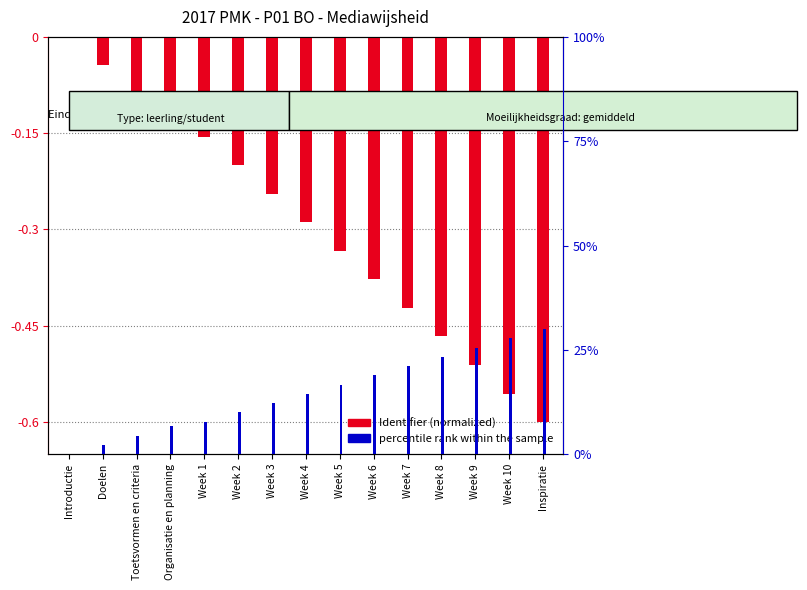

Where is percentile rank within the sample nearest to the value 15?

Week 4